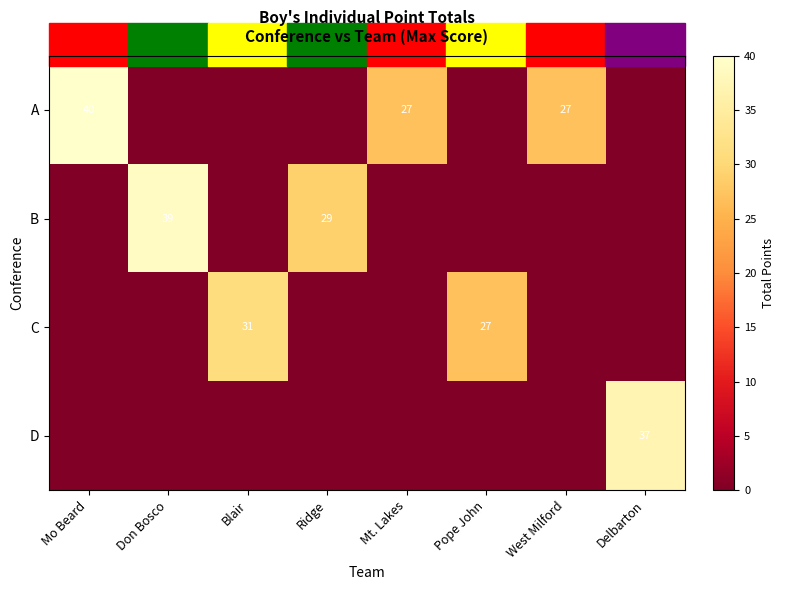

At which category is the sum across all series the highest?

Mo Beard